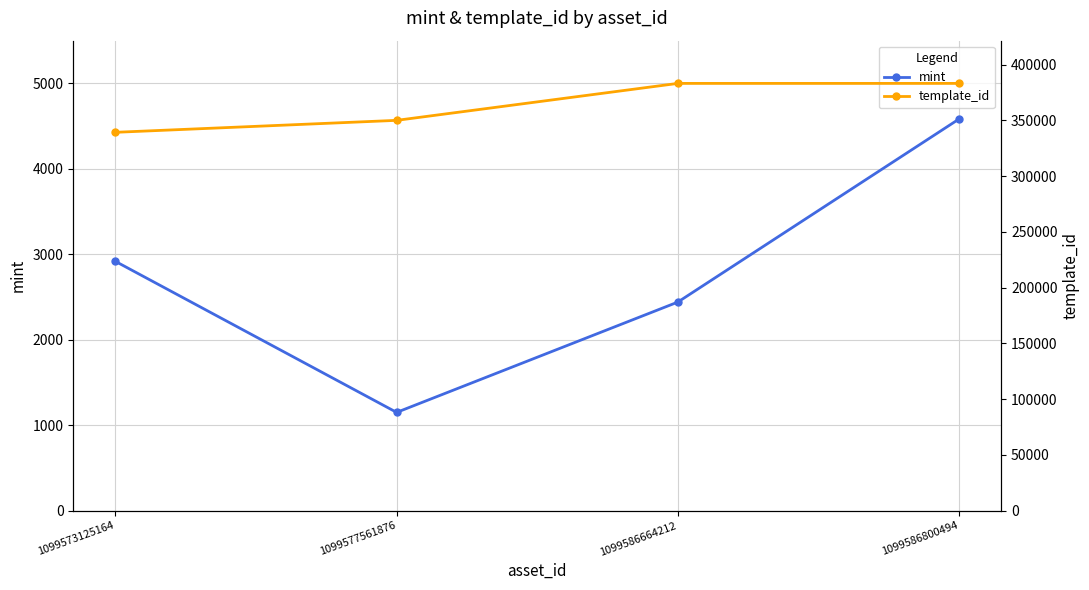

What are all the series names shown in the legend?

mint, template_id